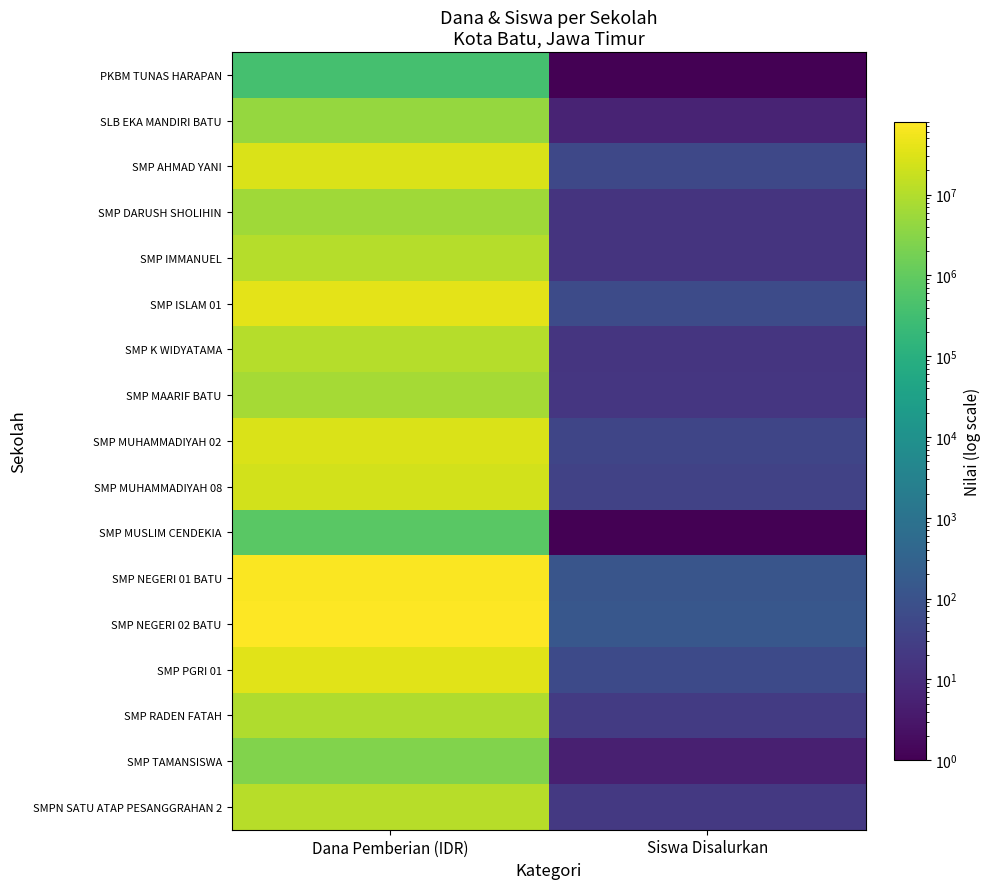

At how many categories does at least one series exceed 12240259?

1